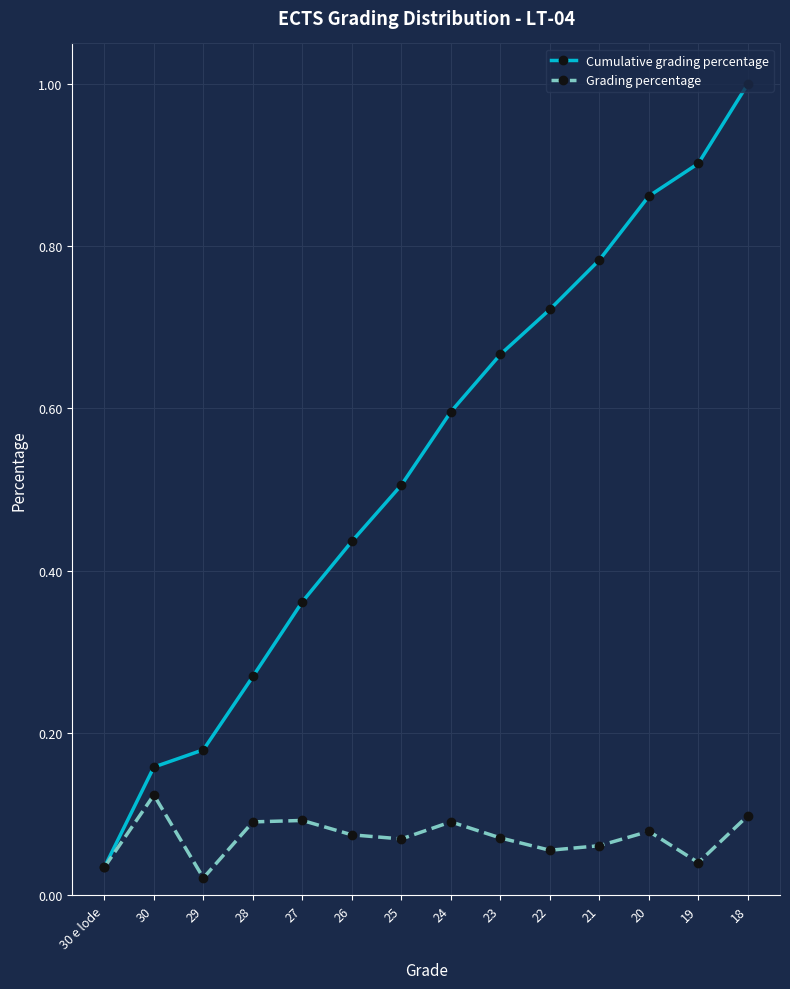

What are all the series names shown in the legend?

Cumulative grading percentage, Grading percentage